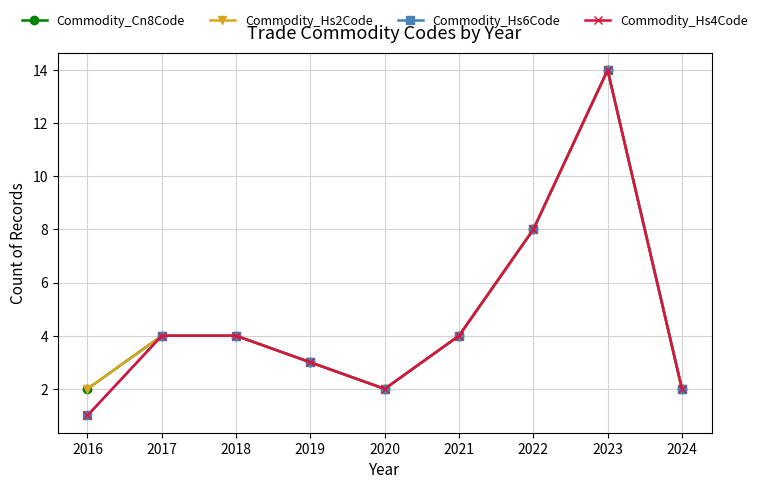

The Commodity_Hs2Code series shows 3 at 2016. True or false?

False